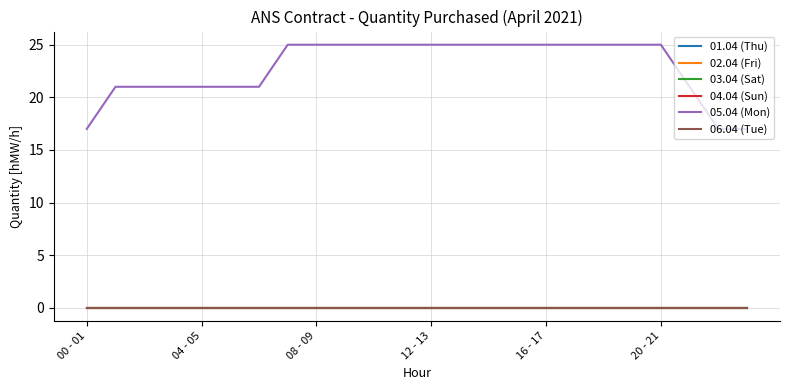

At which label is 03.04 (Sat) closest to 0?

00 - 01